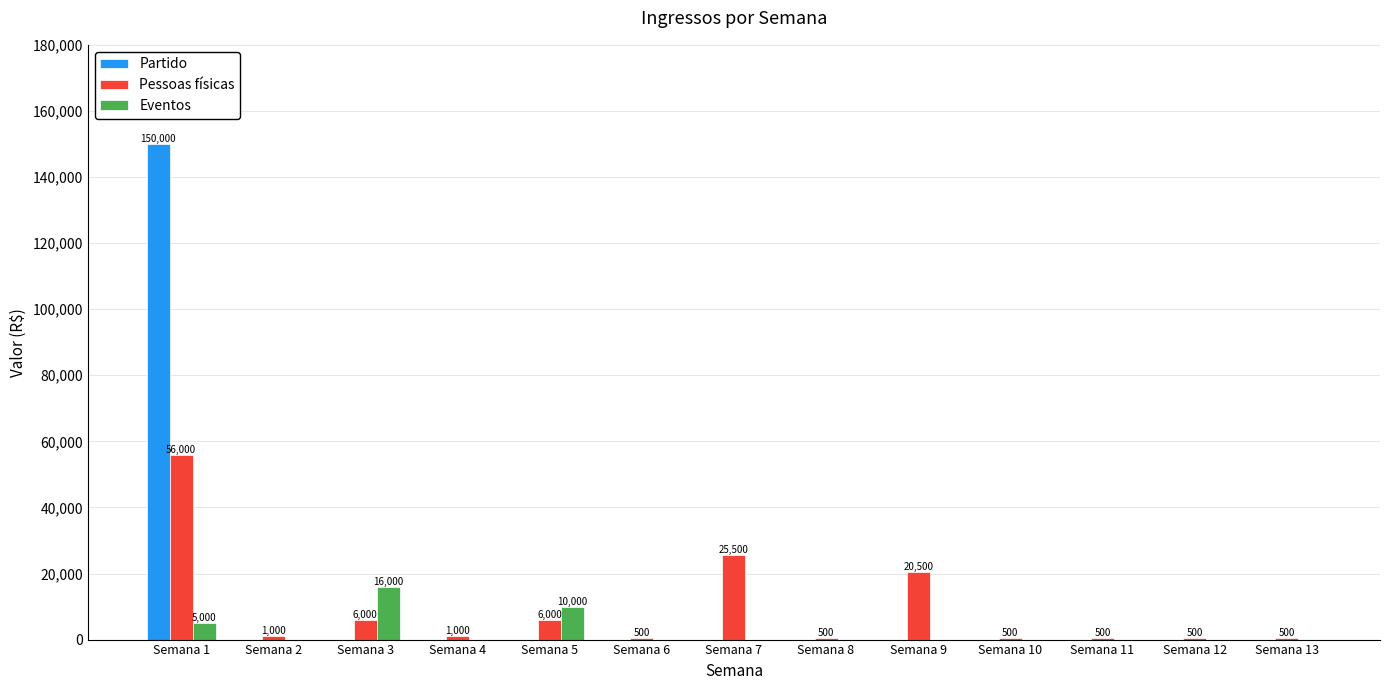

What is the maximum value for Eventos?

16000